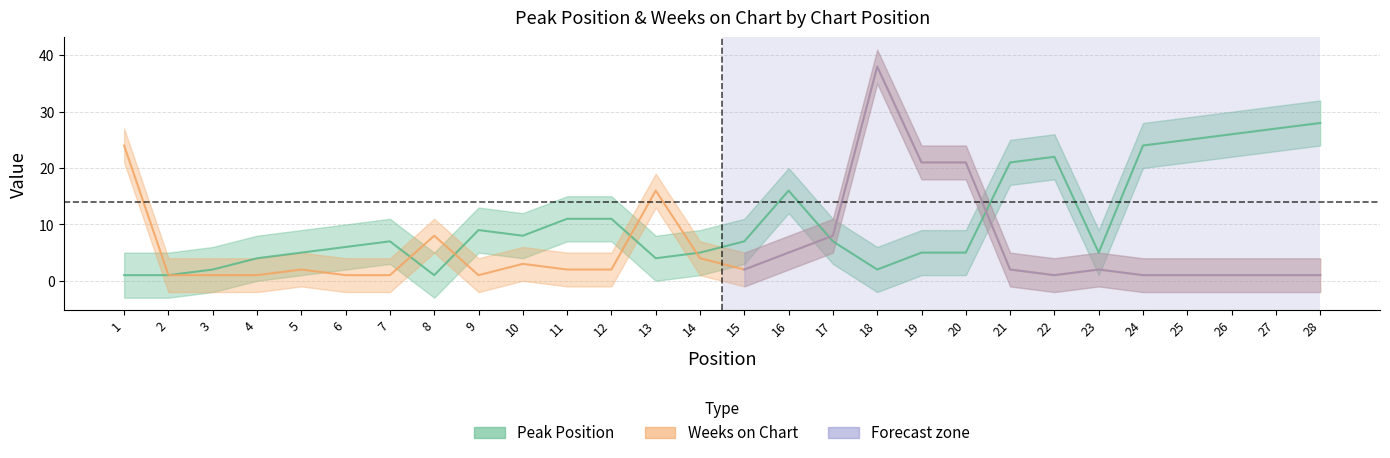

Reading right to left, extract all data points from this chart.

Peak Position: 28=28	27=27	26=26	25=25	24=24	23=5	22=22	21=21	20=5	19=5	18=2	17=7	16=16	15=7	14=5	13=4	12=11	11=11	10=8	9=9	8=1	7=7	6=6	5=5	4=4	3=2	2=1	1=1
Weeks on Chart: 28=1	27=1	26=1	25=1	24=1	23=2	22=1	21=2	20=21	19=21	18=38	17=8	16=5	15=2	14=4	13=16	12=2	11=2	10=3	9=1	8=8	7=1	6=1	5=2	4=1	3=1	2=1	1=24